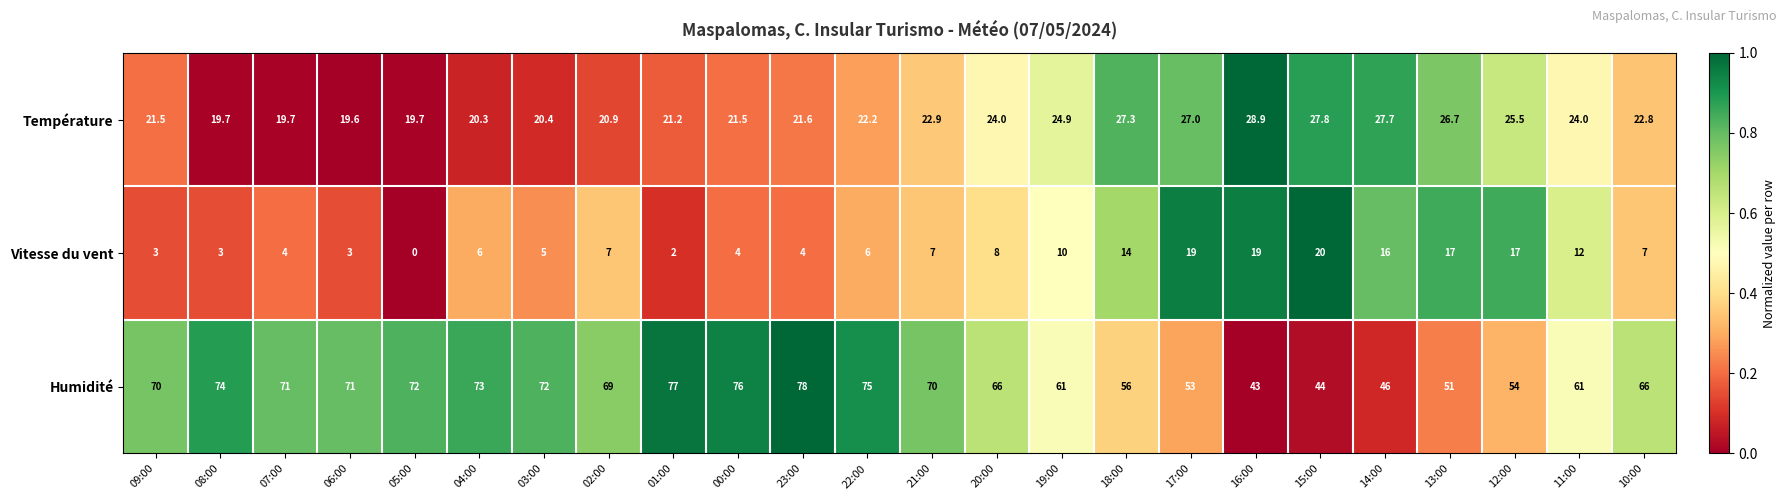

What is the difference between the maximum and minimum values in the Température series?

9.3